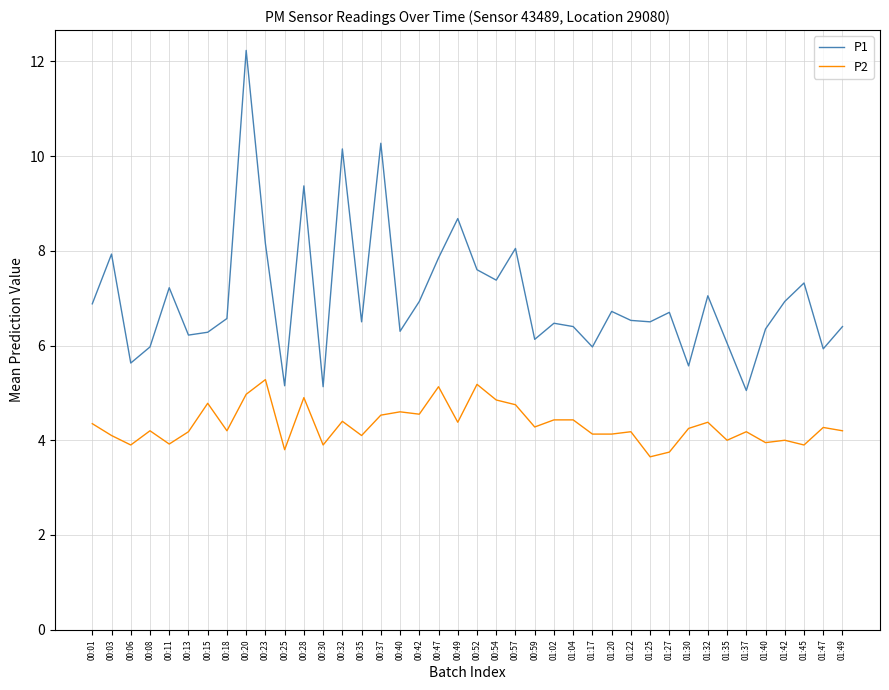

Which series has the largest range (max minus min)?

P1